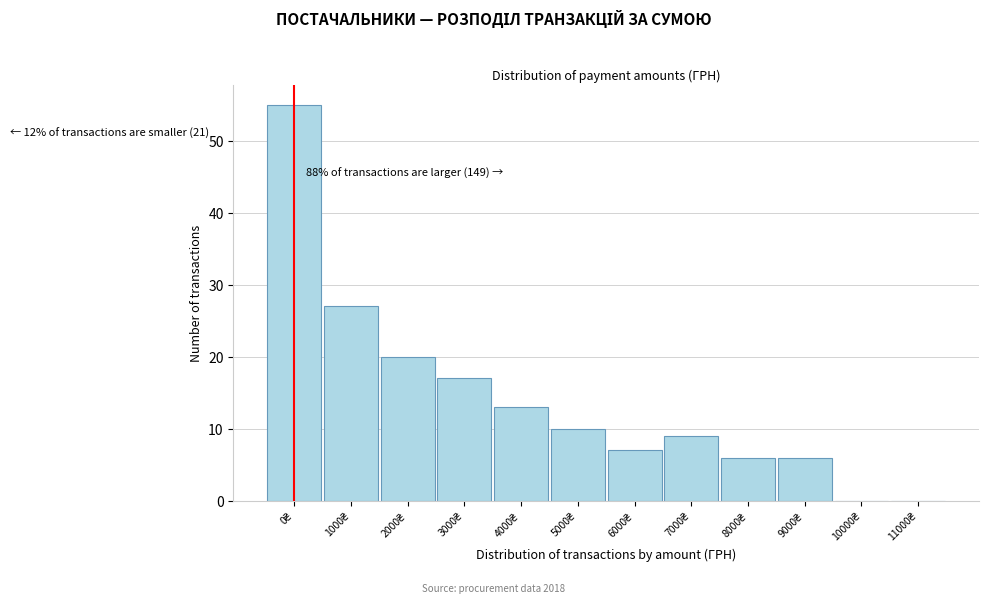

What is the sum of all values?

170